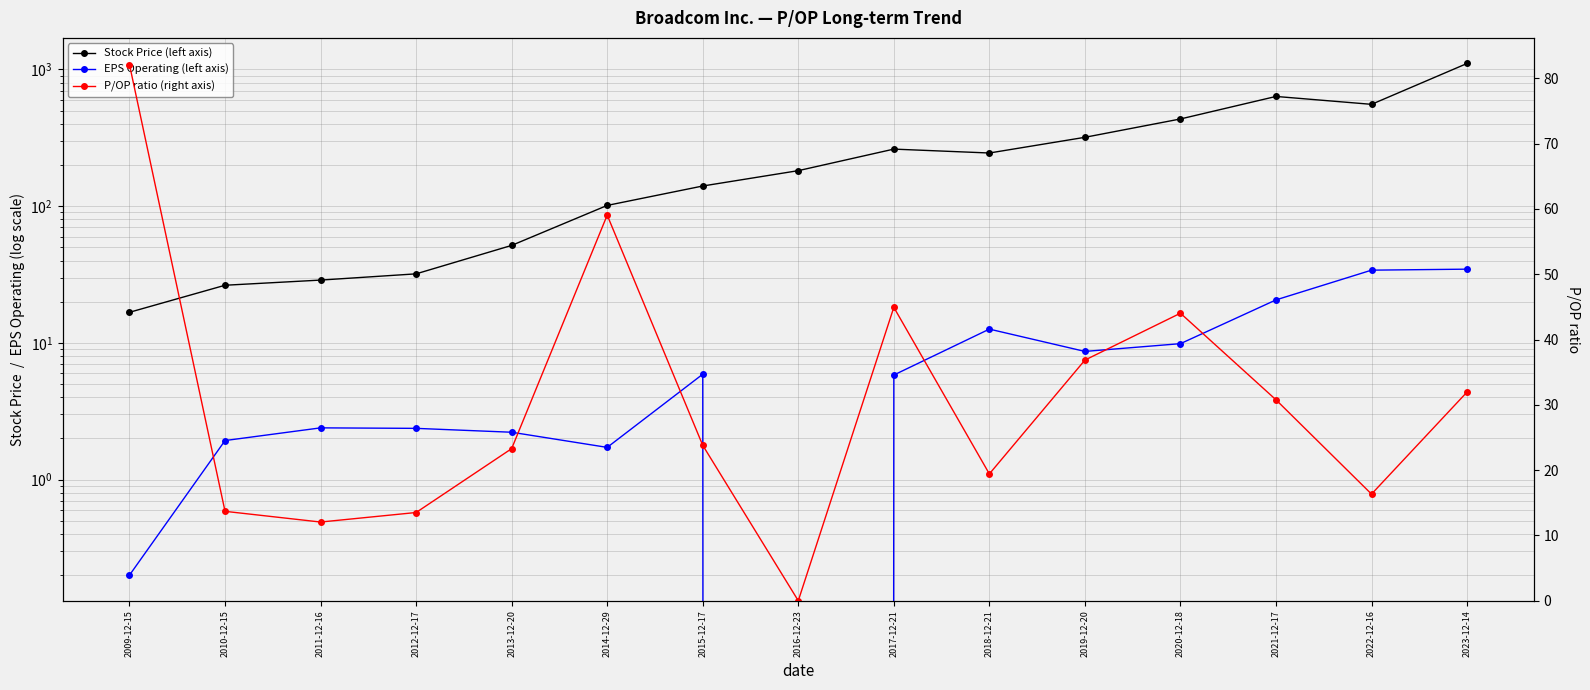

At which category does the chart reach its peak across all series?

2023-12-14